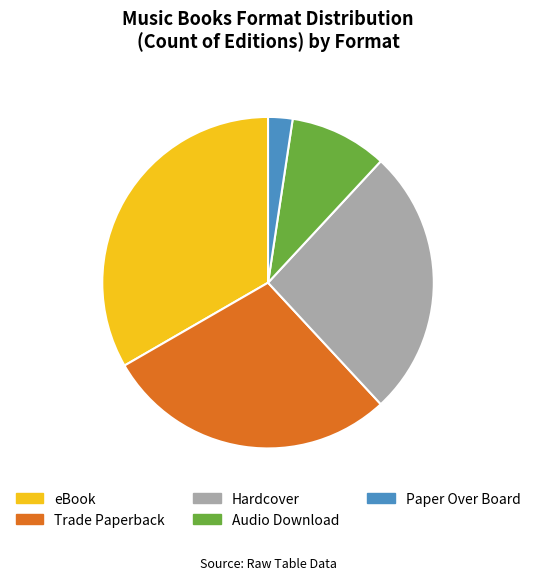

Is it true that Hardcover is 34% of the pie?

False